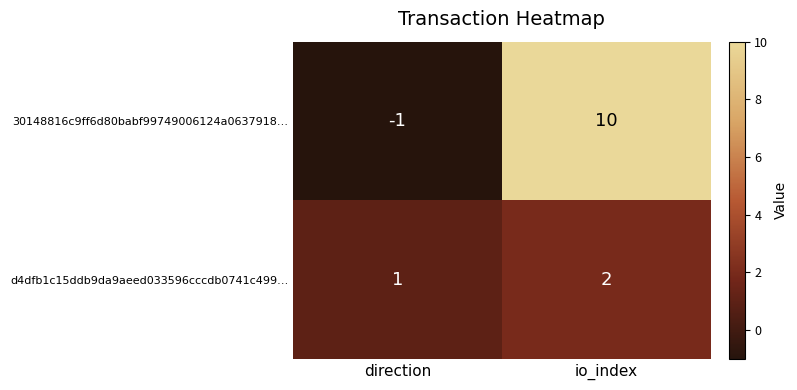

List the series in order of their peak value, lowest first.

d4dfb1c15ddb9da9aeed033596cccdb0741c499…, 30148816c9ff6d80babf99749006124a0637918…